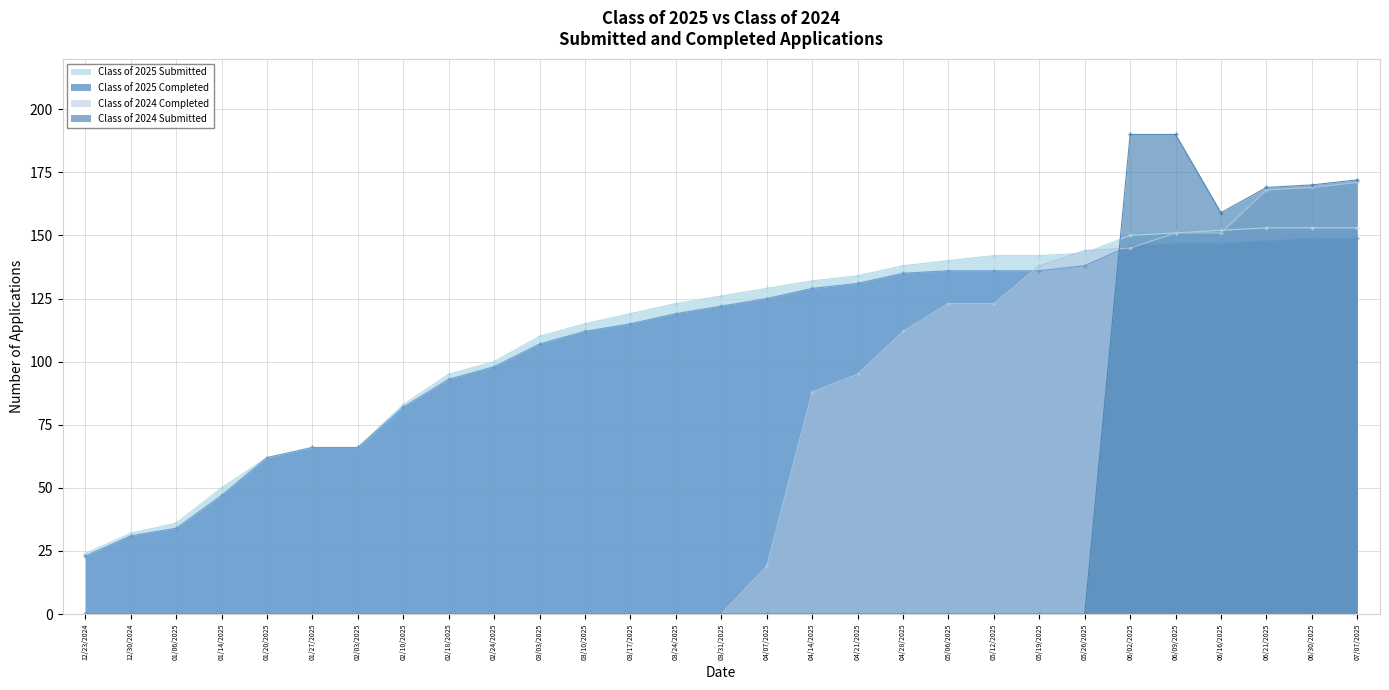

What are all the series names shown in the legend?

Class of 2025 Submitted, Class of 2025 Completed, Class of 2024 Completed, Class of 2024 Submitted